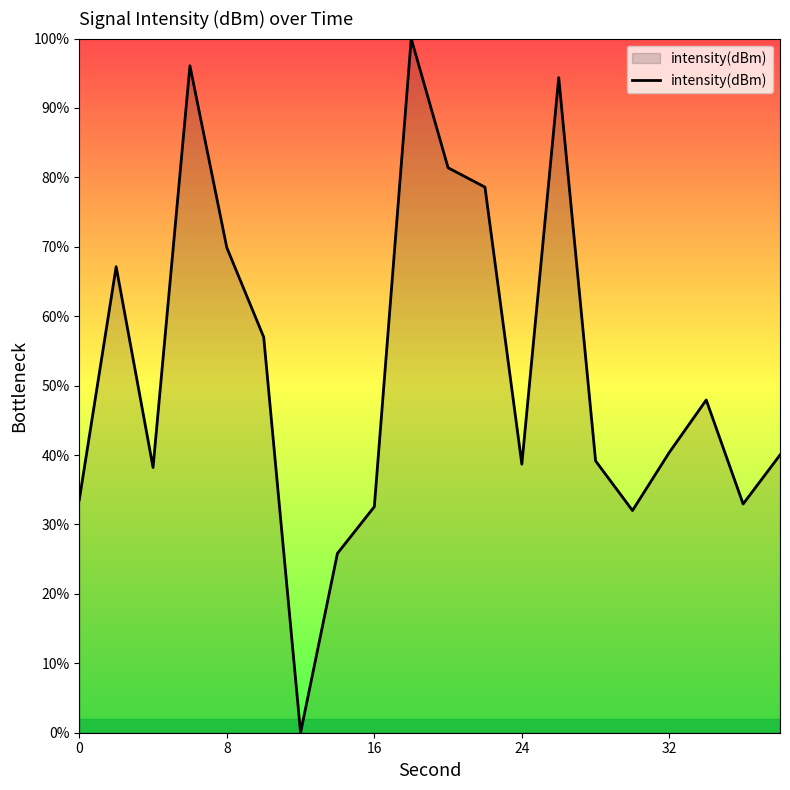

What is the difference between the maximum and minimum values?

100.0